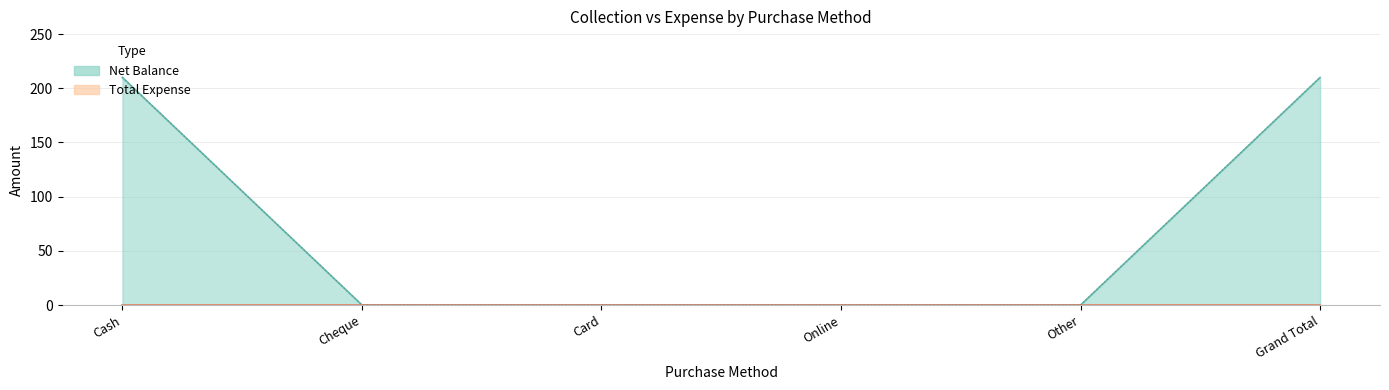

What position from the left is Other?

5